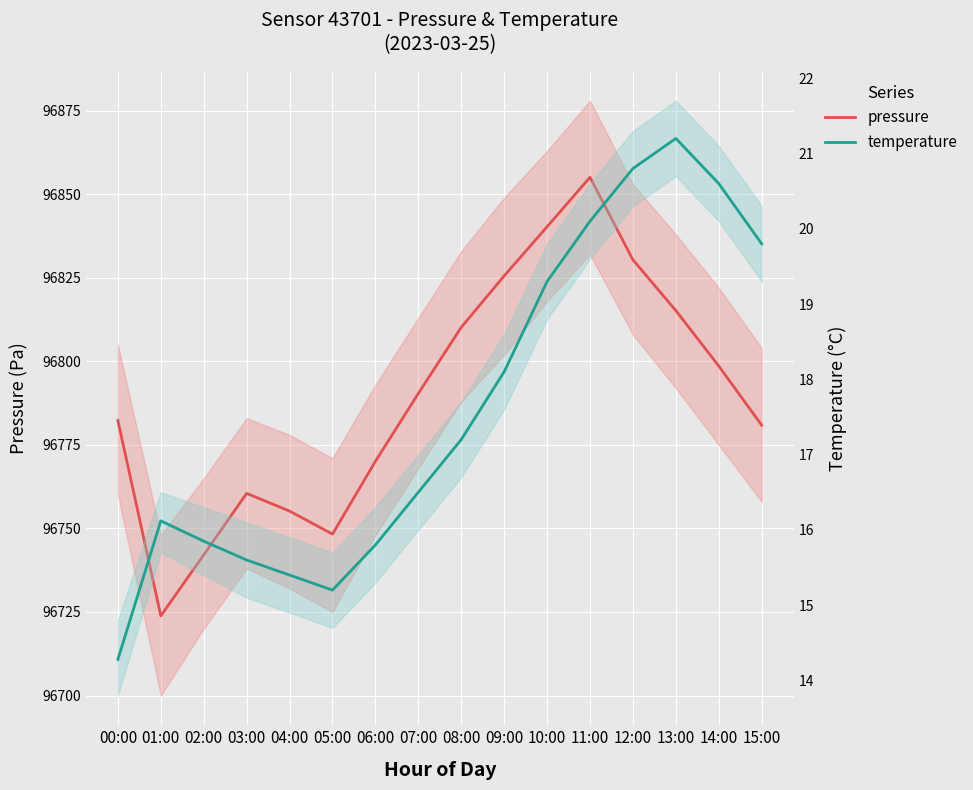

What is the label of the 12th point from the left?

11:00